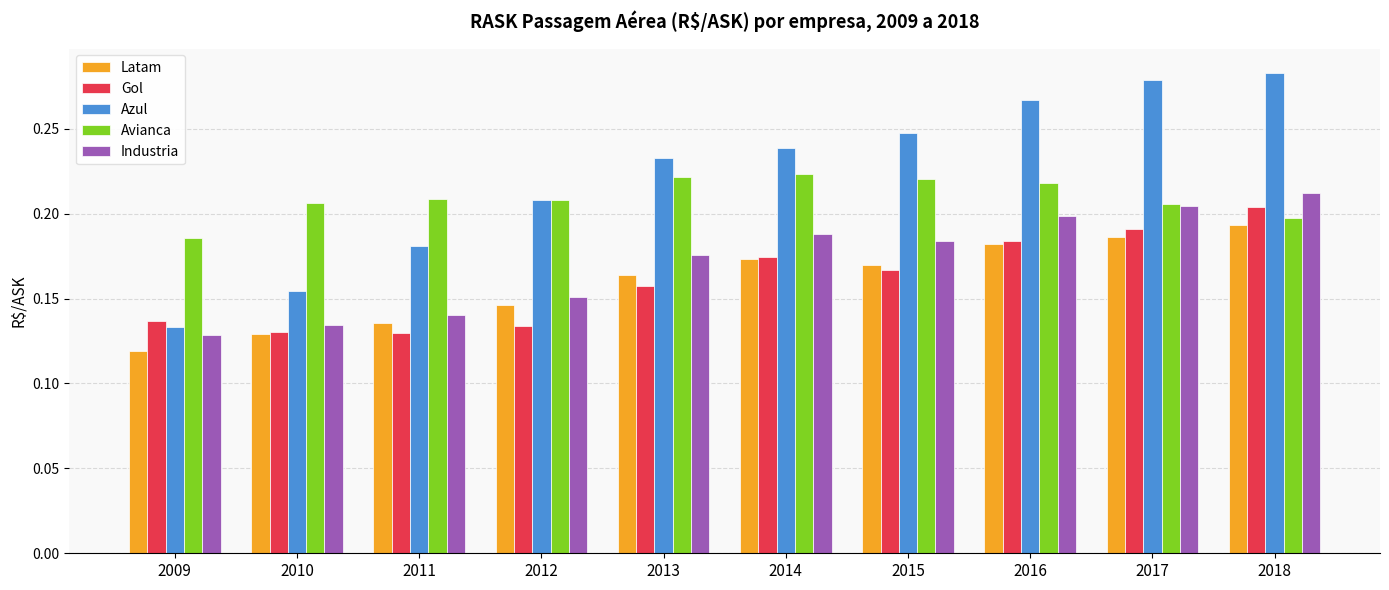

Which category has the lowest value in the Latam series?

2009